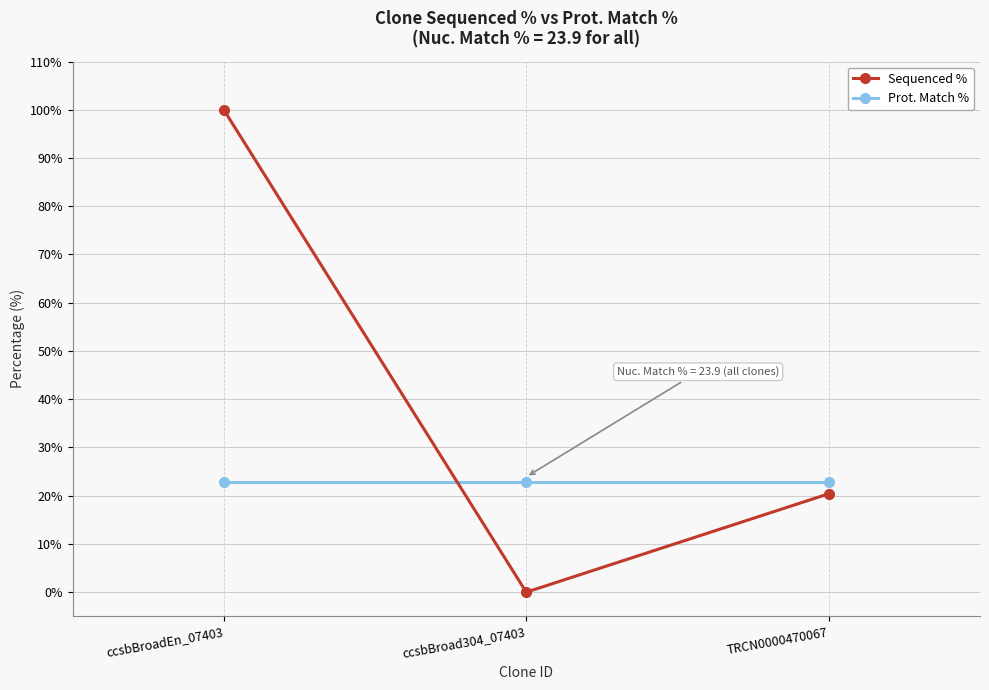

What are all the series names shown in the legend?

Sequenced %, Prot. Match %